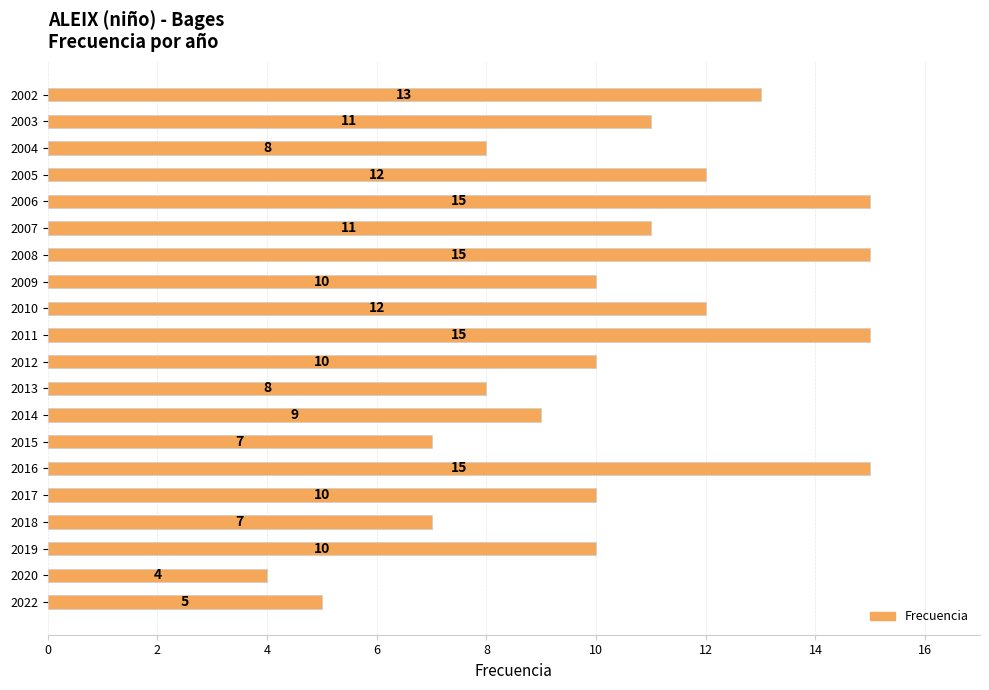

Count the number of categories in the chart.

20